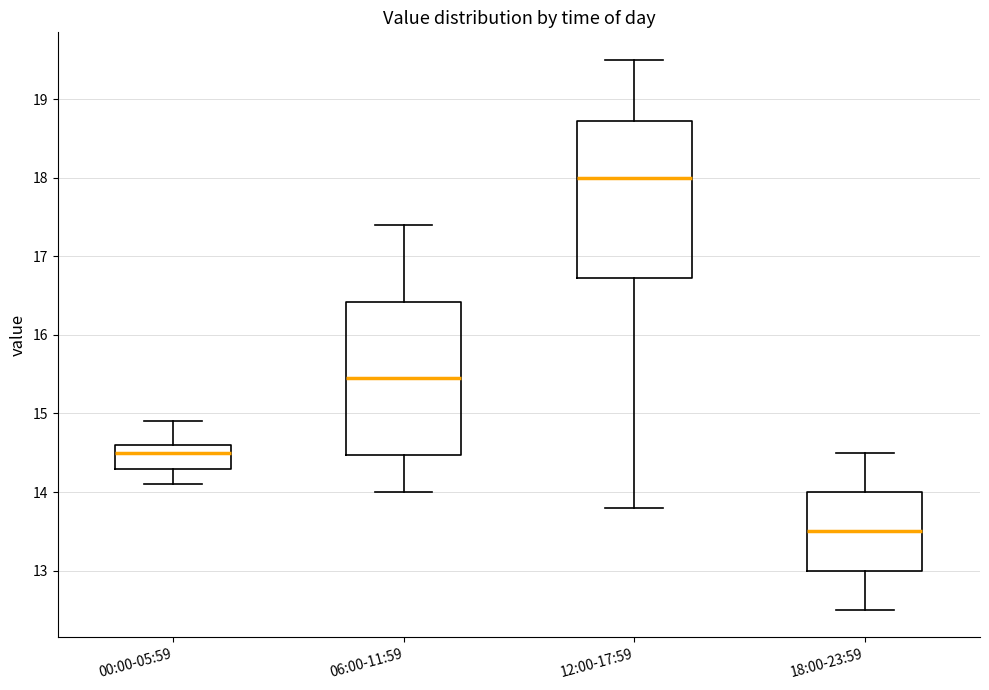

Reading left to right, transcribe this box plot: for each box, give where its median line is, the range the box spans, and where its two whiskers end, as read against the y-axis. The values are not printed on the chart, so give them approximately, as read against the axis.

00:00-05:59: median 14.5, box 14.3 to 14.6, whiskers 14.1 to 14.9
06:00-11:59: median 15.5, box 14.5 to 16.4, whiskers 14.0 to 17.4
12:00-17:59: median 18.0, box 16.7 to 18.7, whiskers 13.8 to 19.5
18:00-23:59: median 13.5, box 13.0 to 14.0, whiskers 12.5 to 14.5